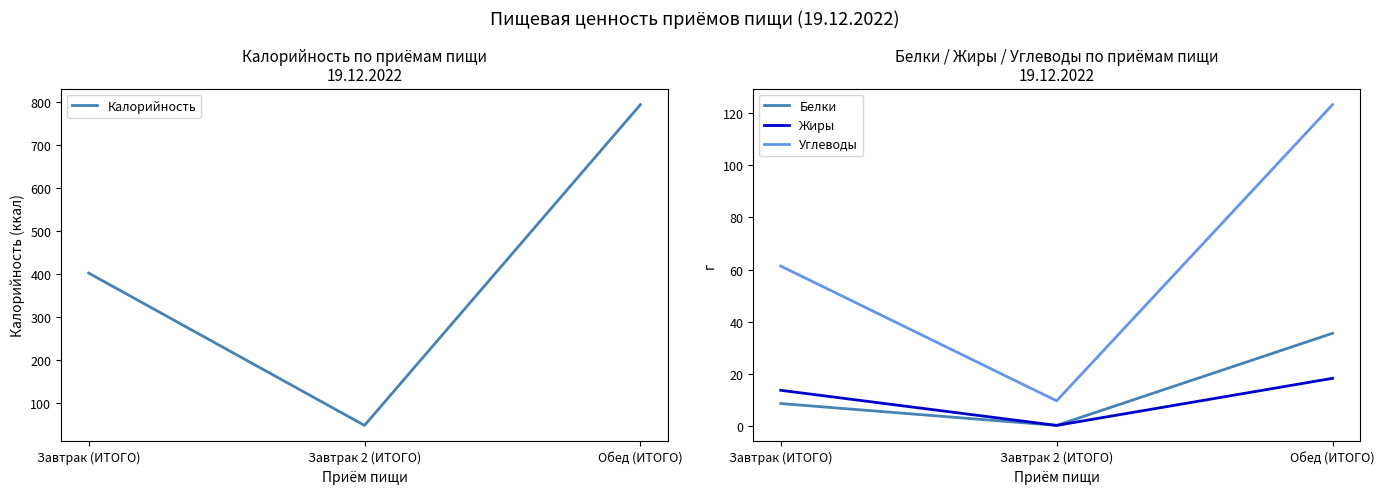

How many lines are shown in the chart?

4